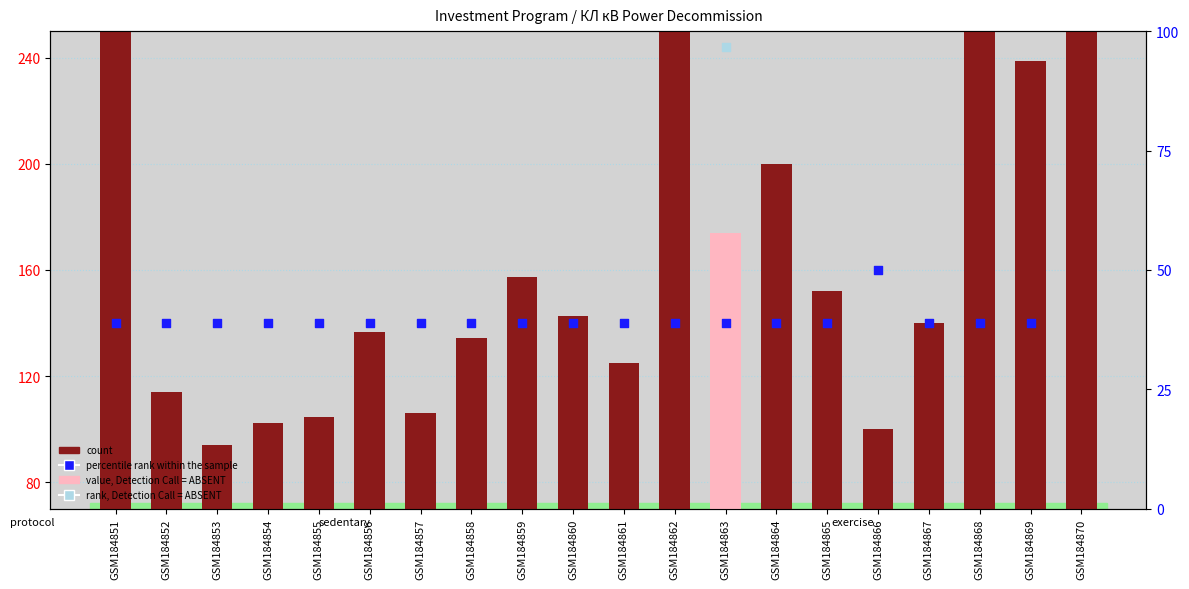

Approximately how many times larger is the value at GSM184861 compared to GSM184862?

0.5